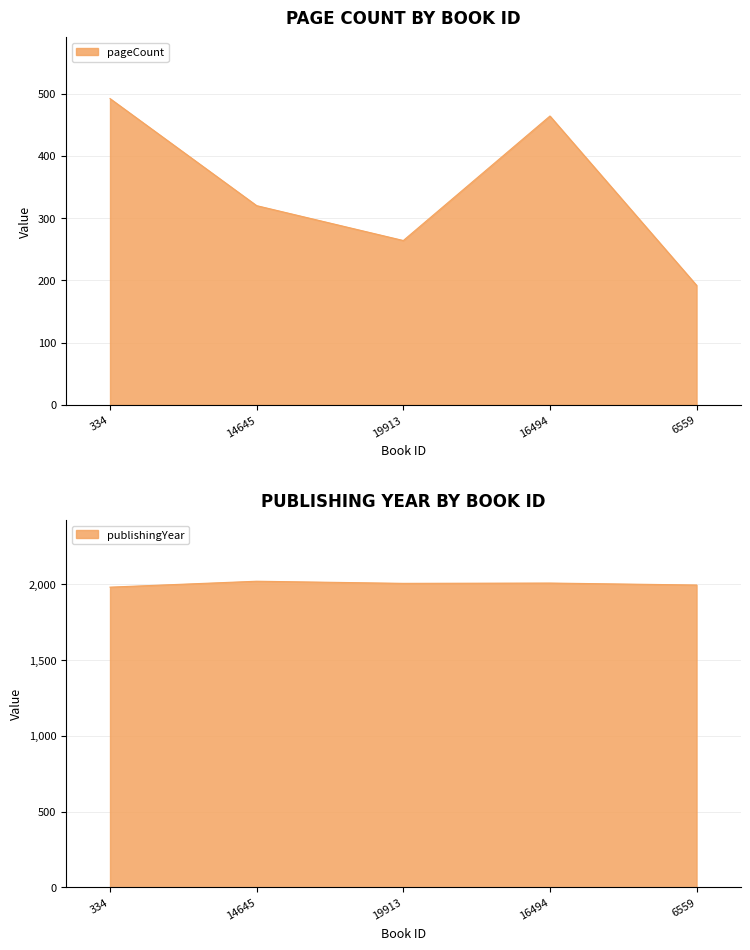

Between 334 and 6559, which series saw the biggest shift?

pageCount